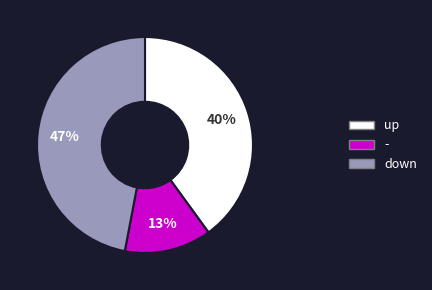

Is there a majority slice in this chart?

No